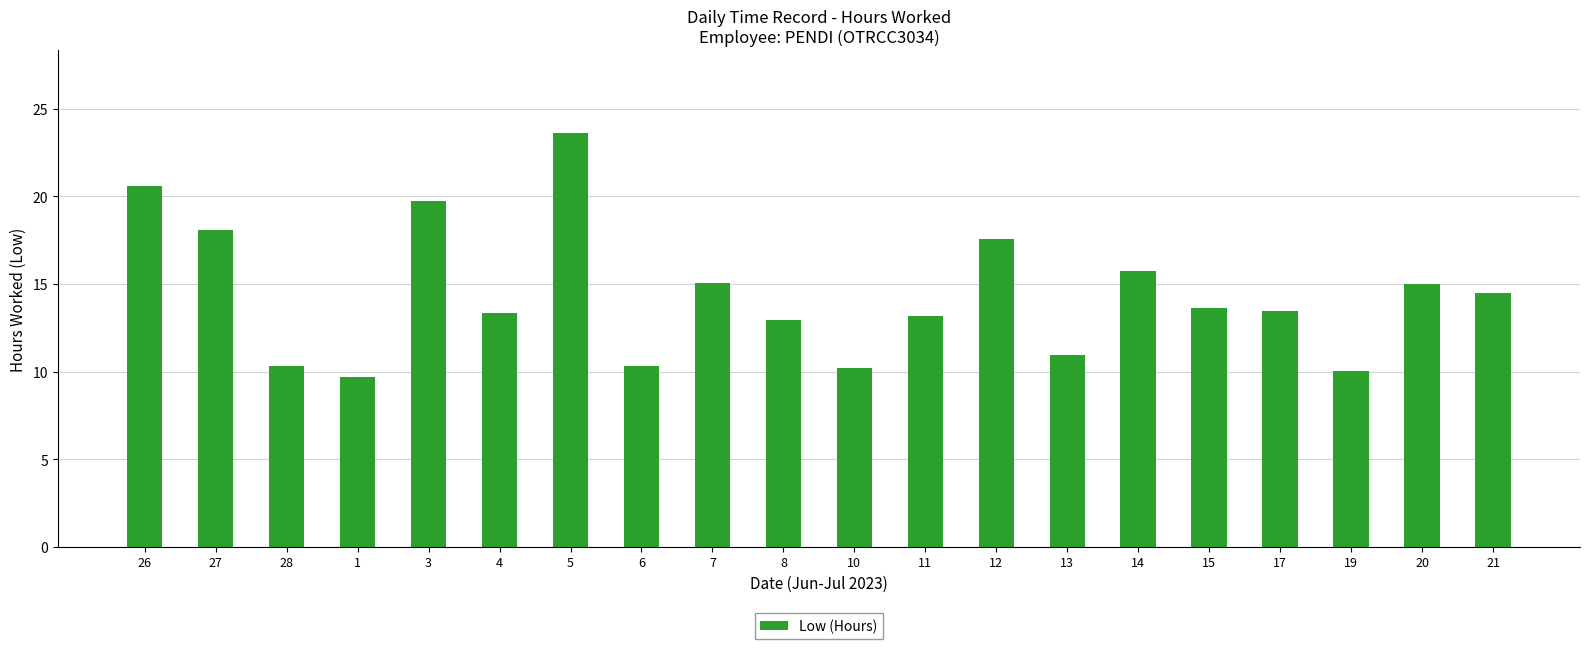

Where does the data first go above 13?

26